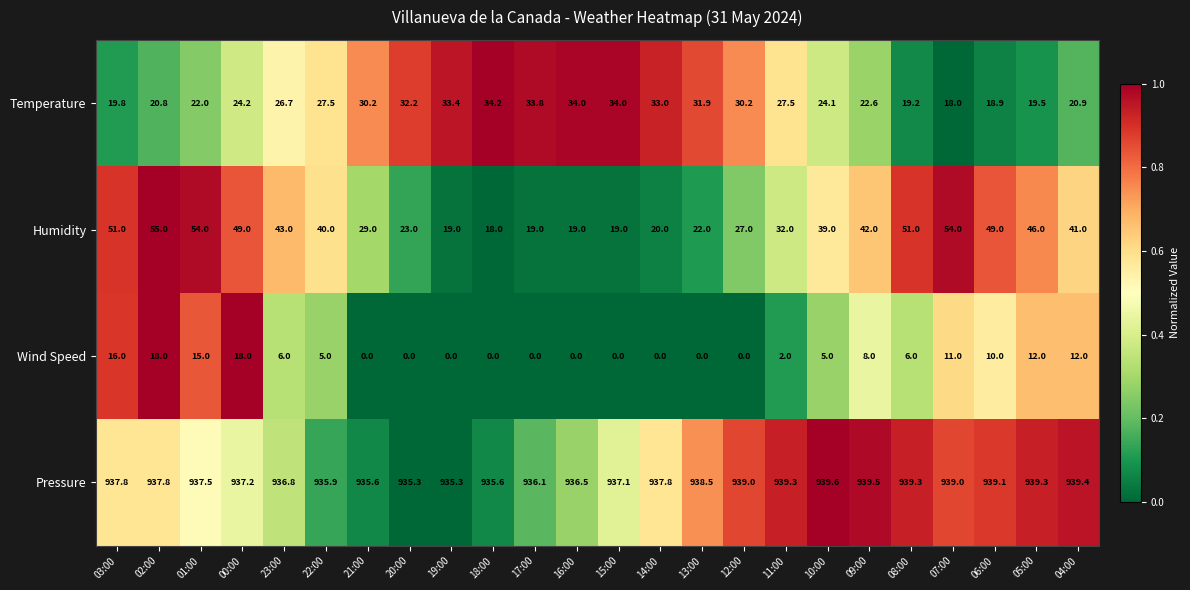

The value of Humidity at 21:00 is 12.8. True or false?

False